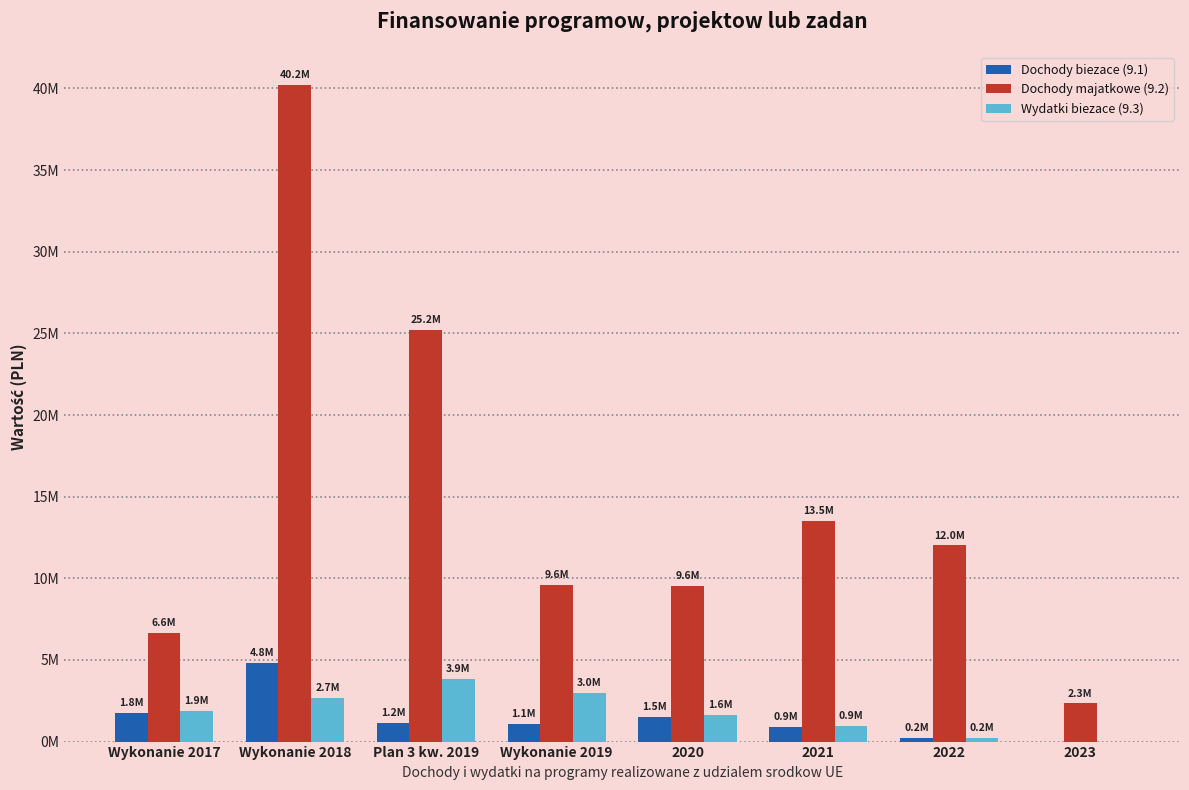

Does the chart contain stacked bars?

No